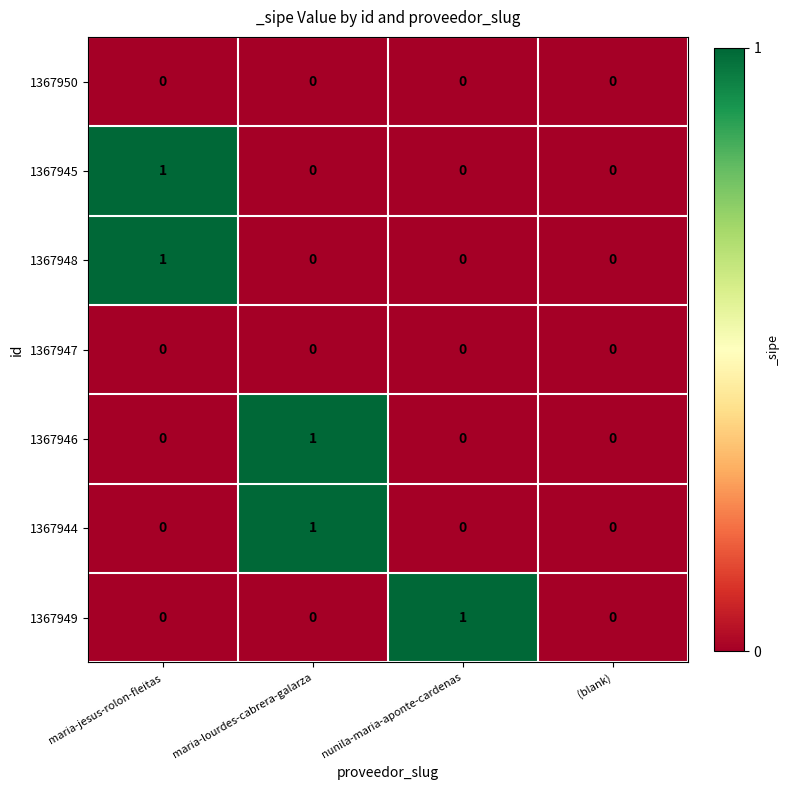

What is the total value across all series at maria-jesus-rolon-fleitas?

2